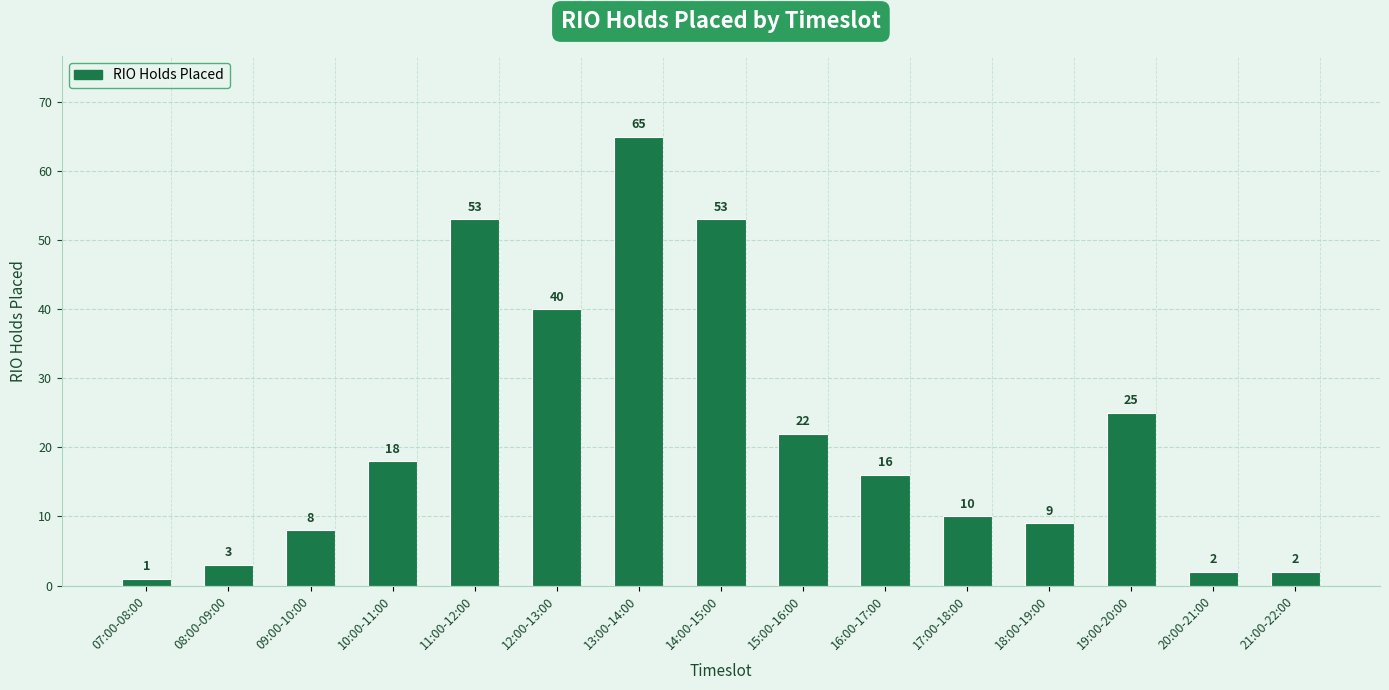

How many series are shown in this chart?

1